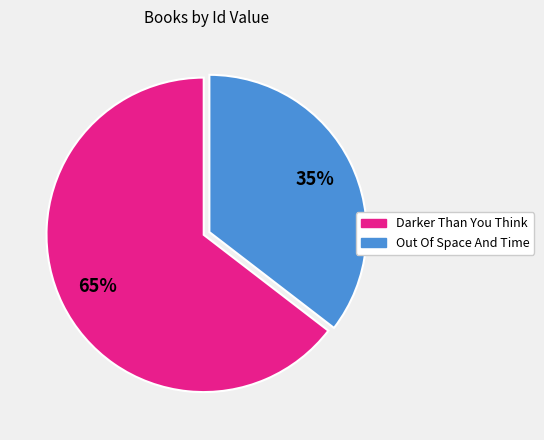

To the nearest percent, what is the average slice percentage?

50%